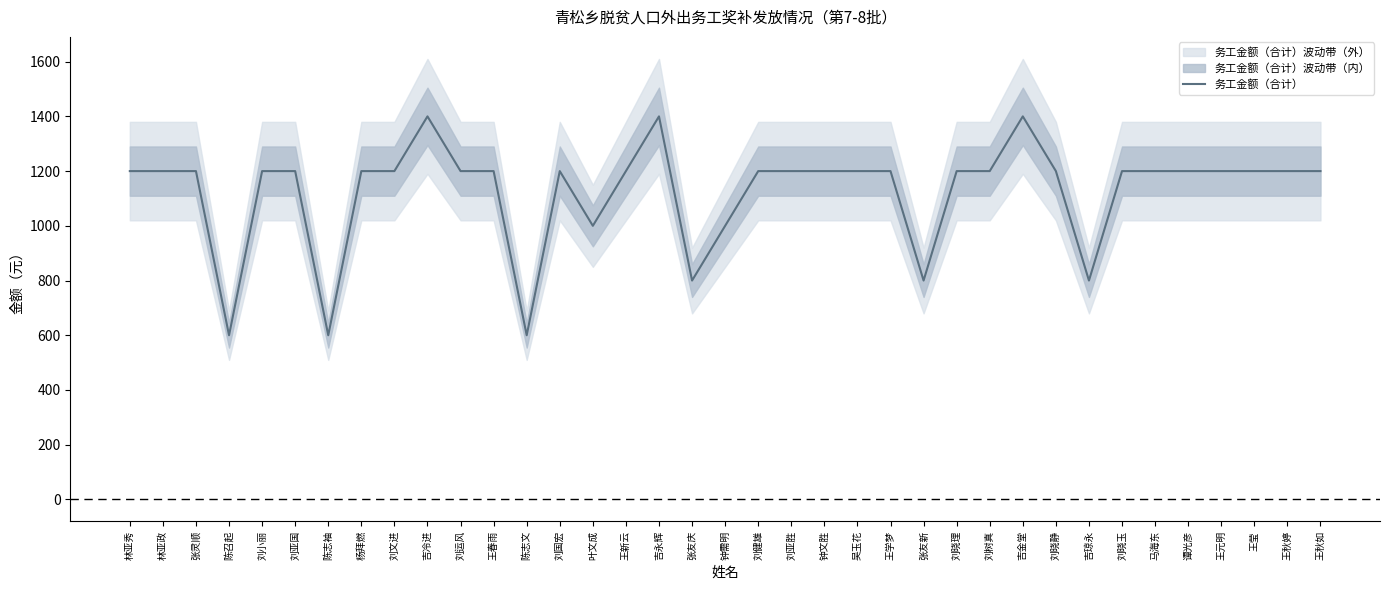

At which label does the data first exceed 1200?

吉冷进